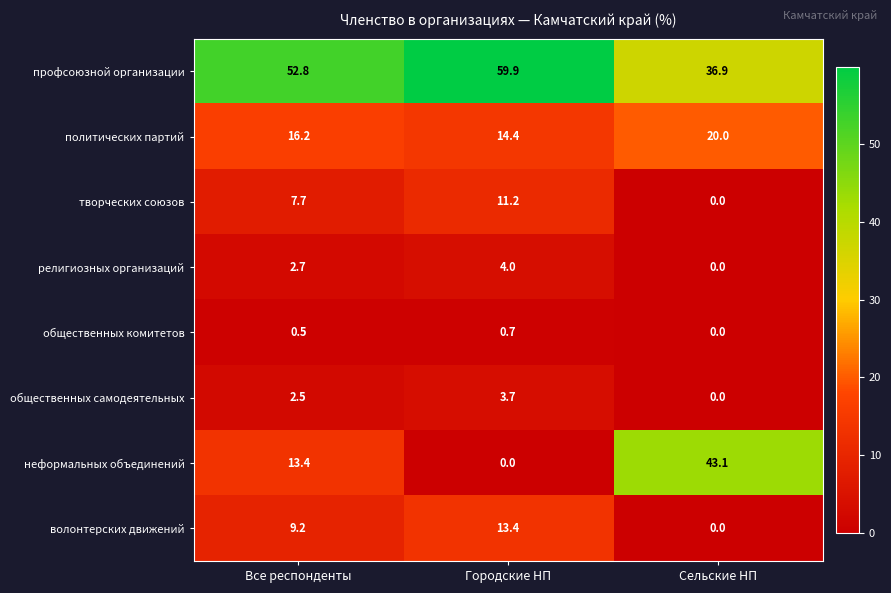

Reading left to right, what are all the values shown in this chart?

профсоюзной организации: 52.8	59.9	36.9
политических партий: 16.2	14.4	20.0
творческих союзов: 7.7	11.2	0.0
религиозных организаций: 2.7	4.0	0.0
общественных комитетов: 0.5	0.7	0.0
общественных самодеятельных: 2.5	3.7	0.0
неформальных объединений: 13.4	0.0	43.1
волонтерских движений: 9.2	13.4	0.0